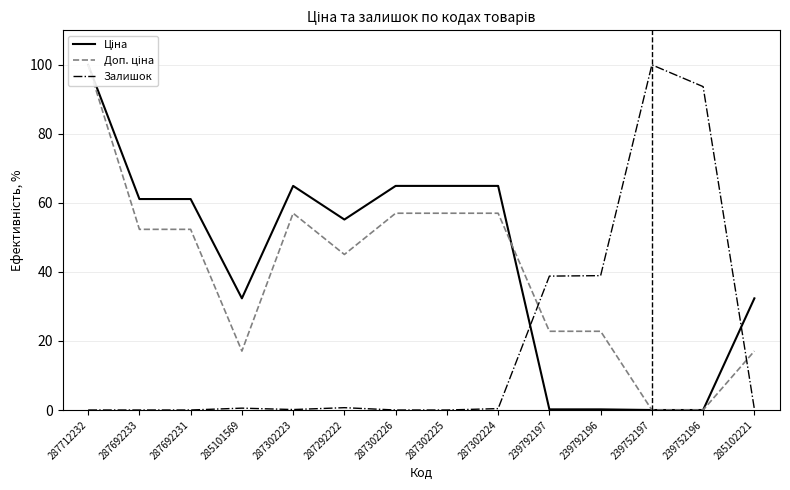

What is the sum of all Доп. ціна values?

557.5